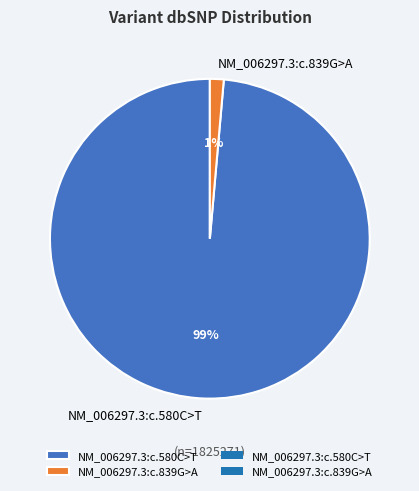

How many slices are in this pie chart?

2